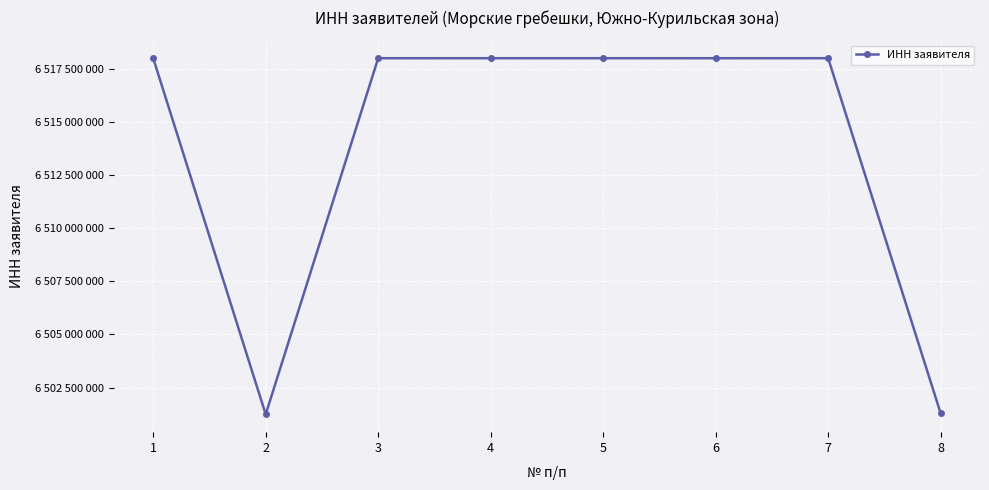

Does the chart have visible grid lines?

Yes